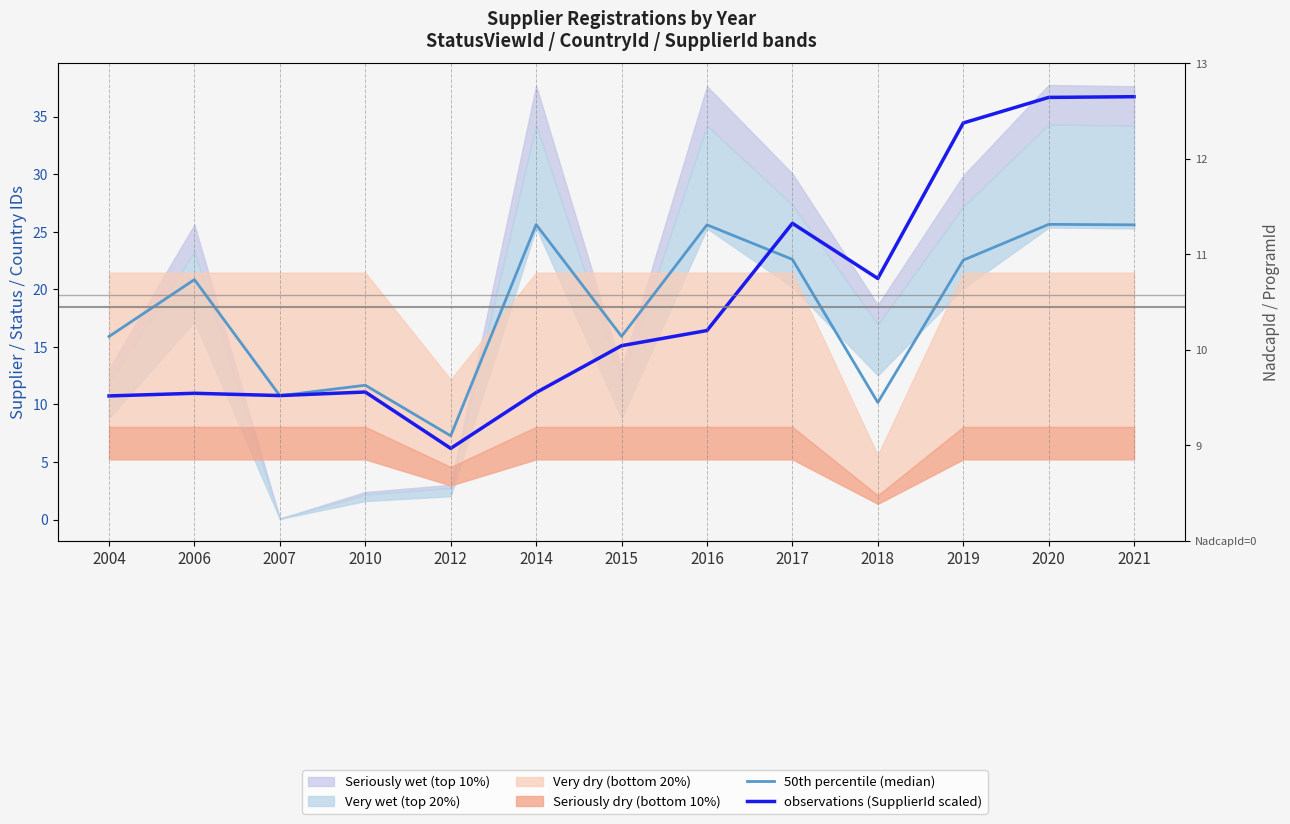

How many lines are shown in the chart?

2